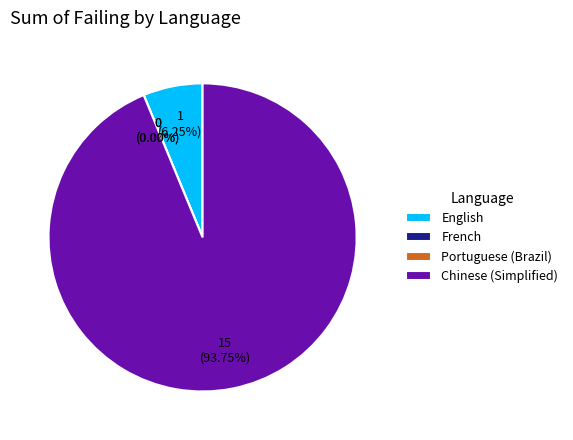

What is the smallest slice in the pie chart?

French